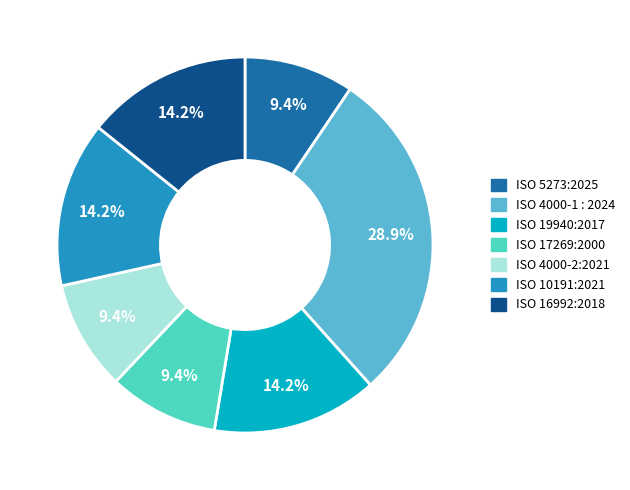

Is there a majority slice in this chart?

No